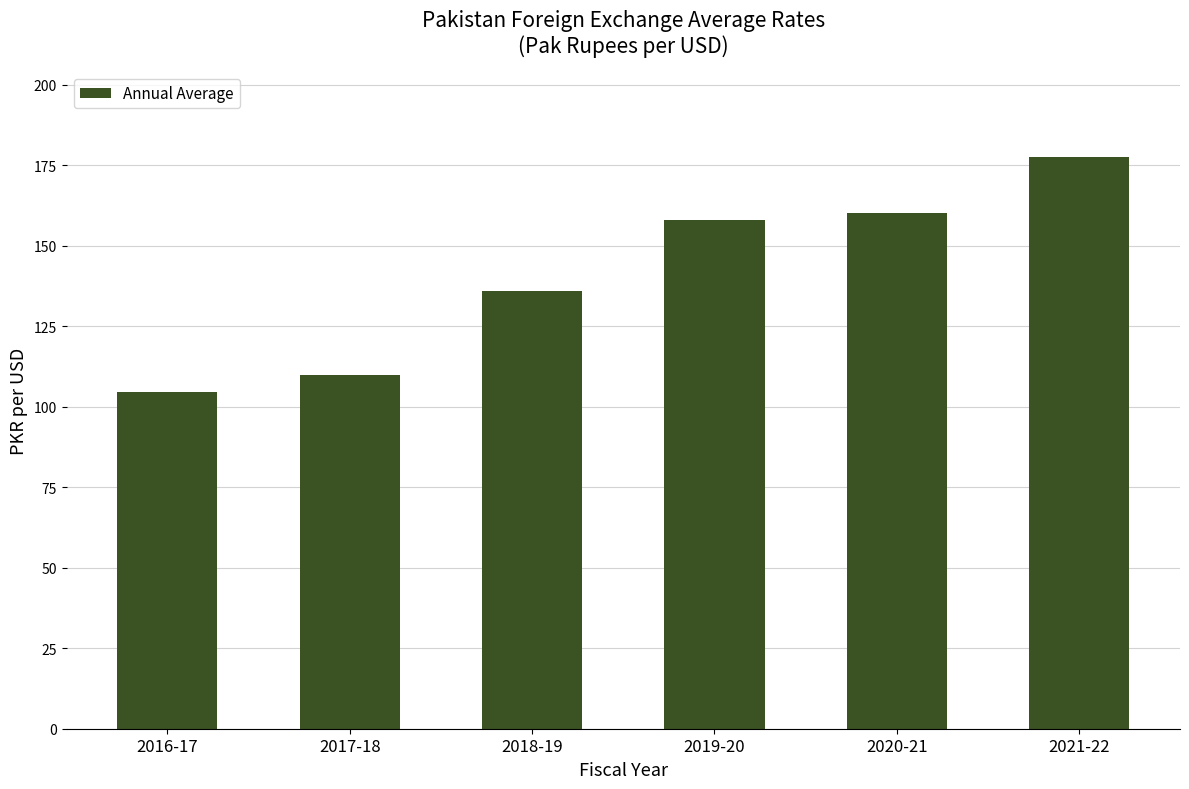

List the labels in order of value, largest first.

2021-22, 2020-21, 2019-20, 2018-19, 2017-18, 2016-17